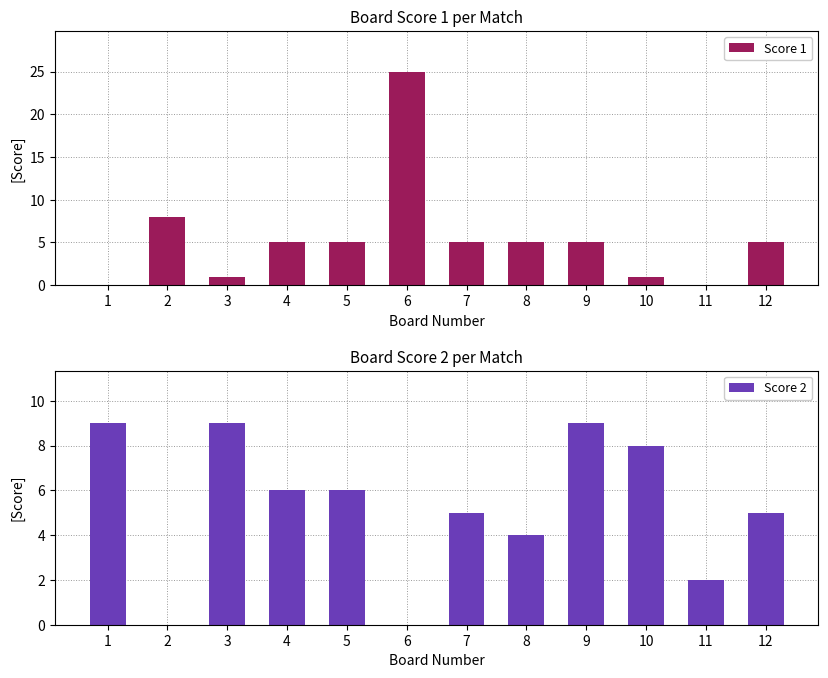

How many series are shown in this chart?

2